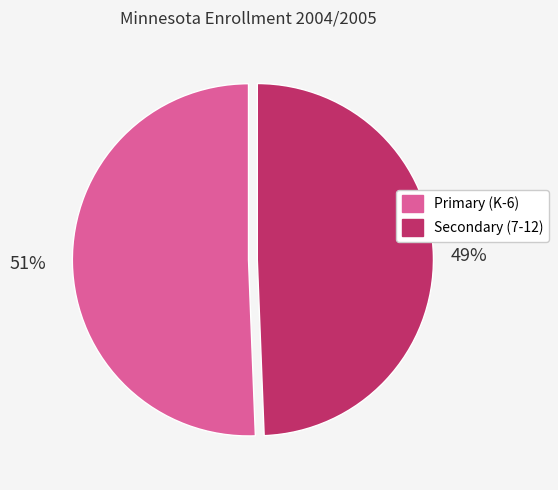

Is it true that Primary (K-6) is 36% of the pie?

False